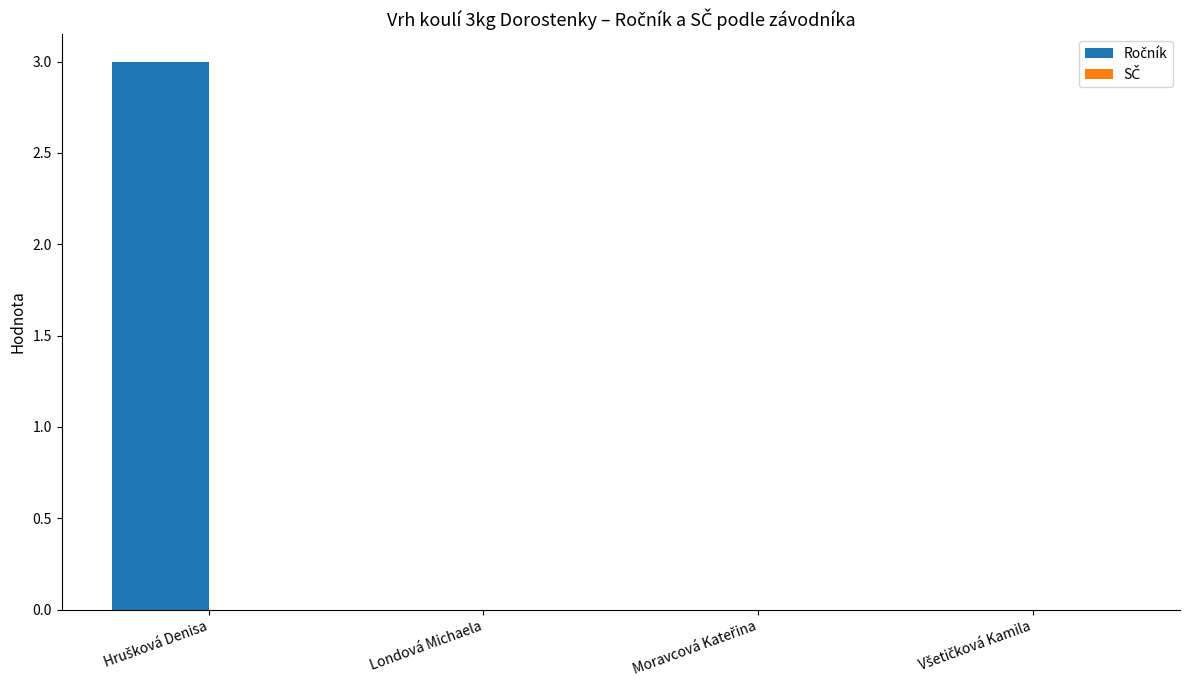

True or false: the data shows 0 at Londová Michaela.

True